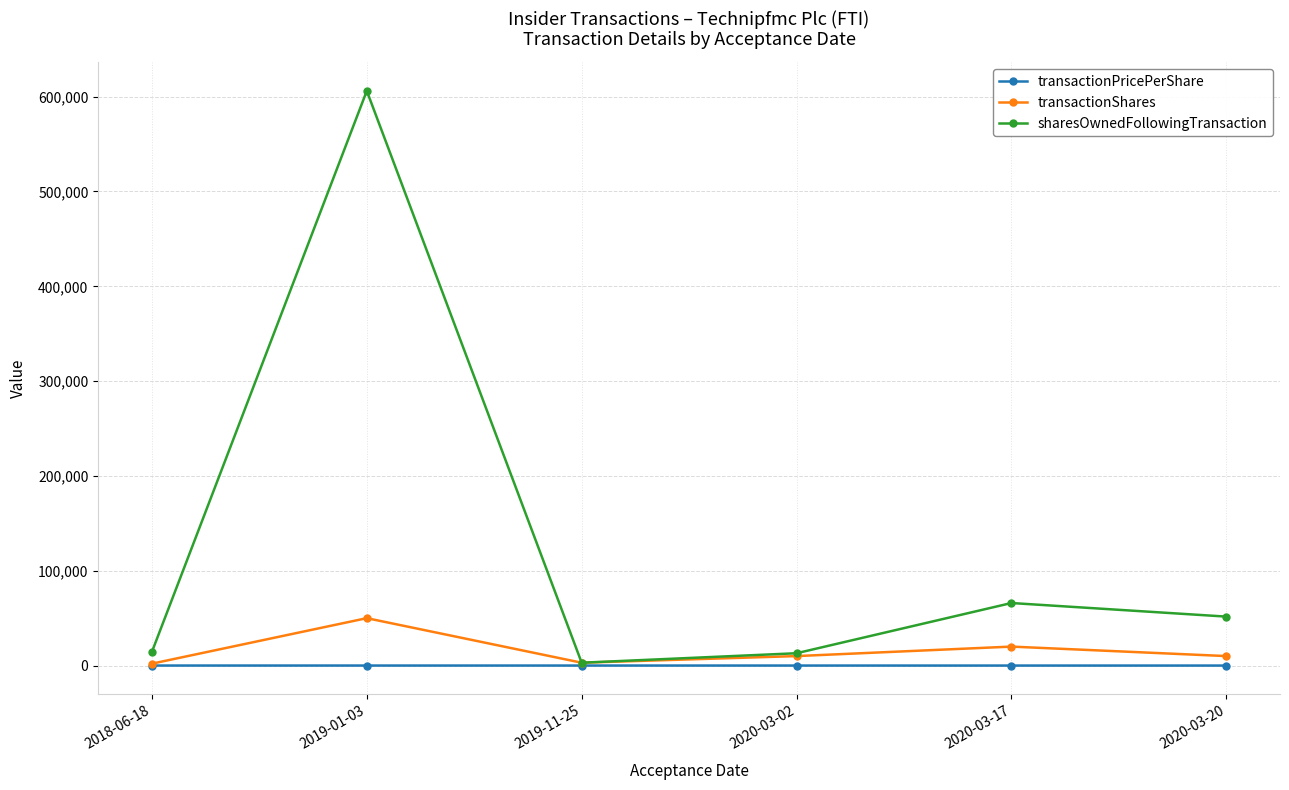

How many lines are shown in the chart?

3